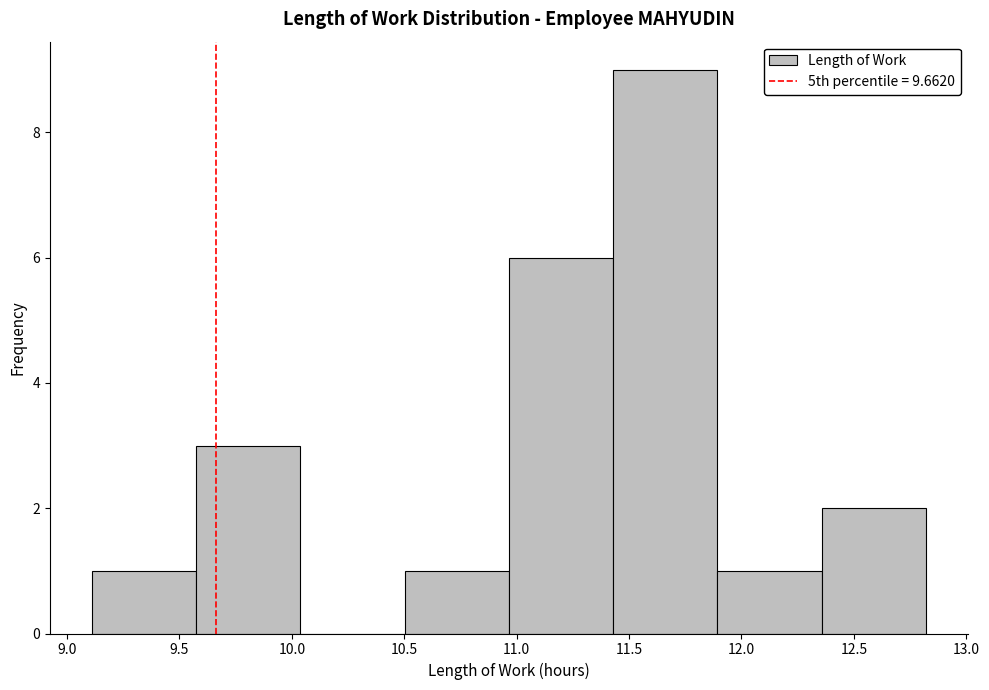

How tall is the bar that spans 10.95 to 11.45 on the x-axis? Neither the bar edges nor the heights are printed on the chart, so give them approximately, as read against the axes.

6